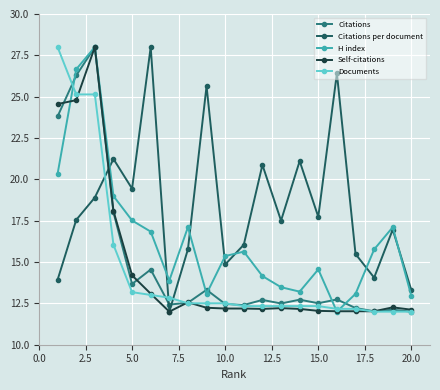

What is the value of the Citations per document point at the 20th from the left?

13.3